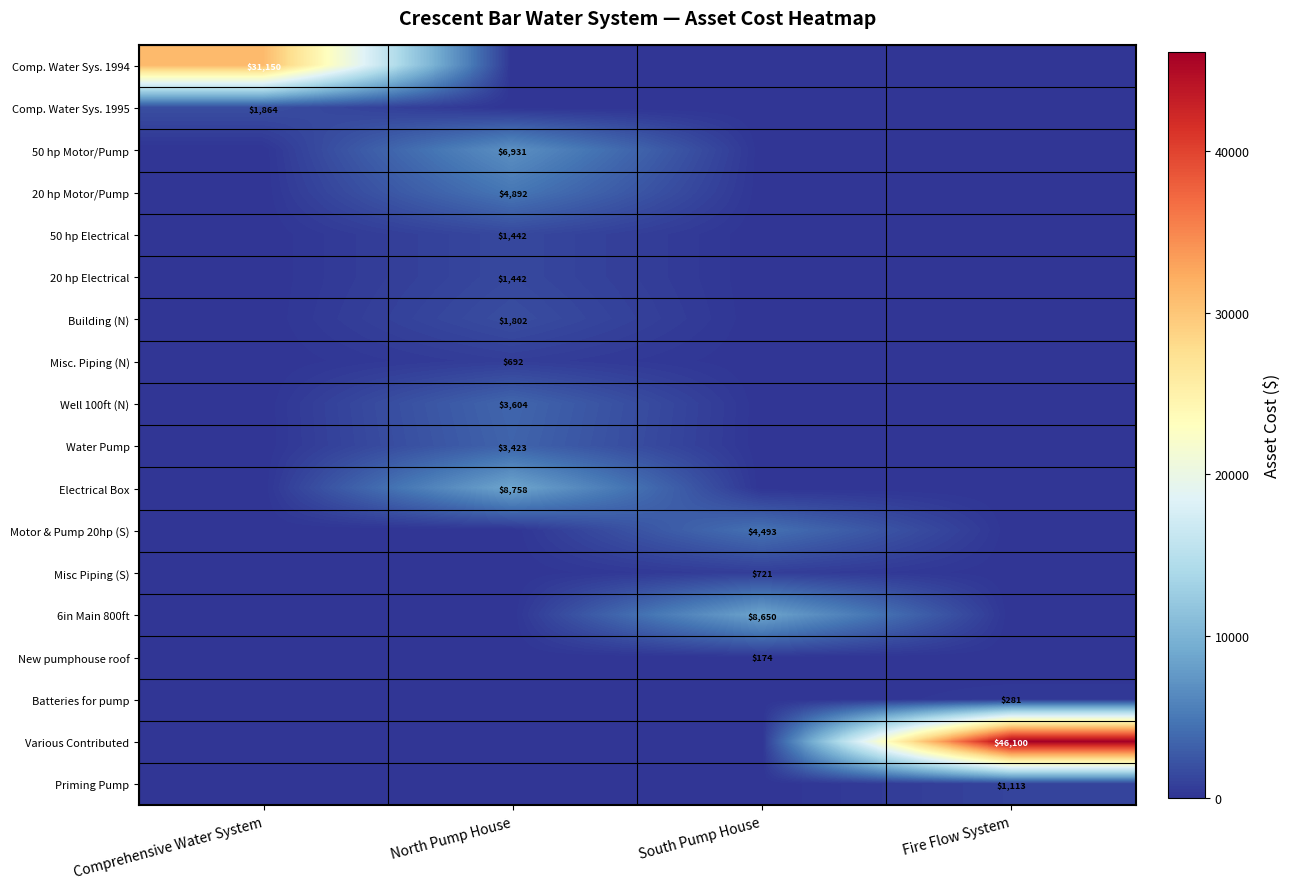

Which series has the largest range (max minus min)?

Various Contributed